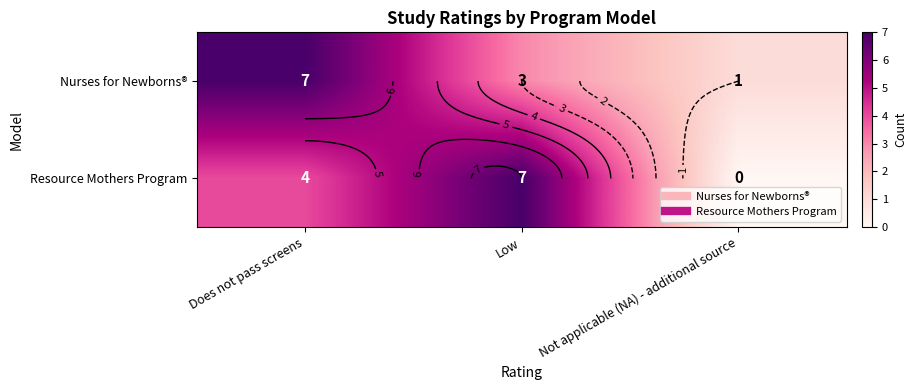

The value of row_1 at Not applicable (NA) - additional source is 0. True or false?

True